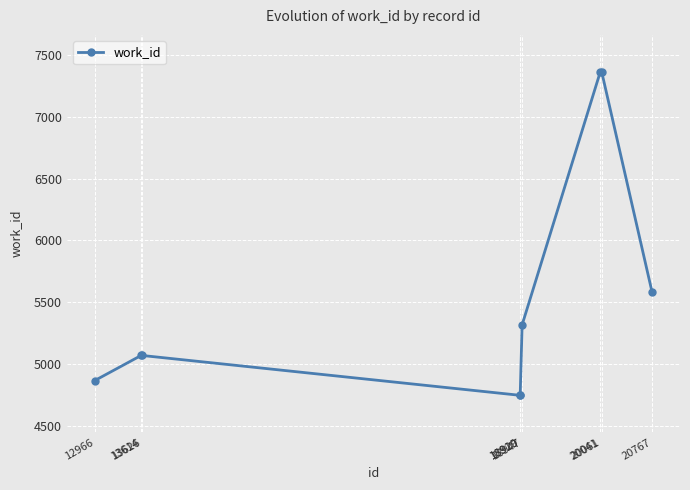

What is the sum of the values at 18947 and 20767?

10895